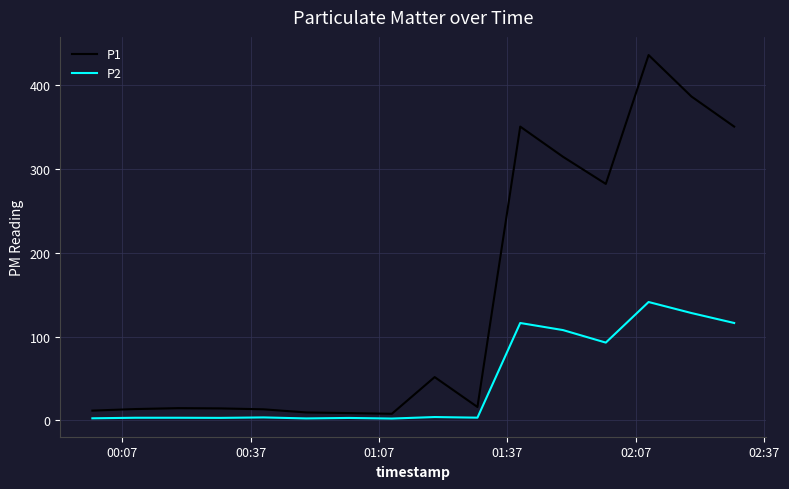

List the series in order of their overall mean, lowest first.

P2, P1